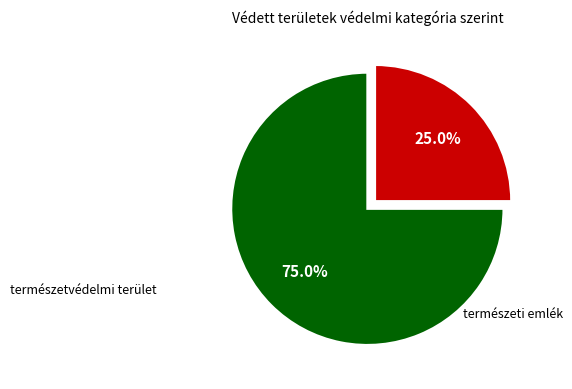

Does any single category account for the majority?

Yes